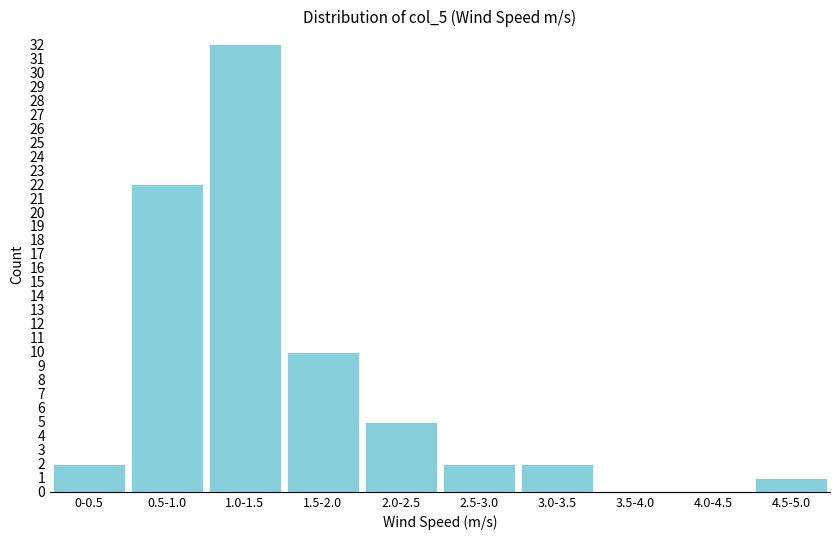

Reading left to right, extract all data points from this chart.

0-0.5=2	0.5-1.0=22	1.0-1.5=32	1.5-2.0=10	2.0-2.5=5	2.5-3.0=2	3.0-3.5=2	3.5-4.0=0	4.0-4.5=0	4.5-5.0=1